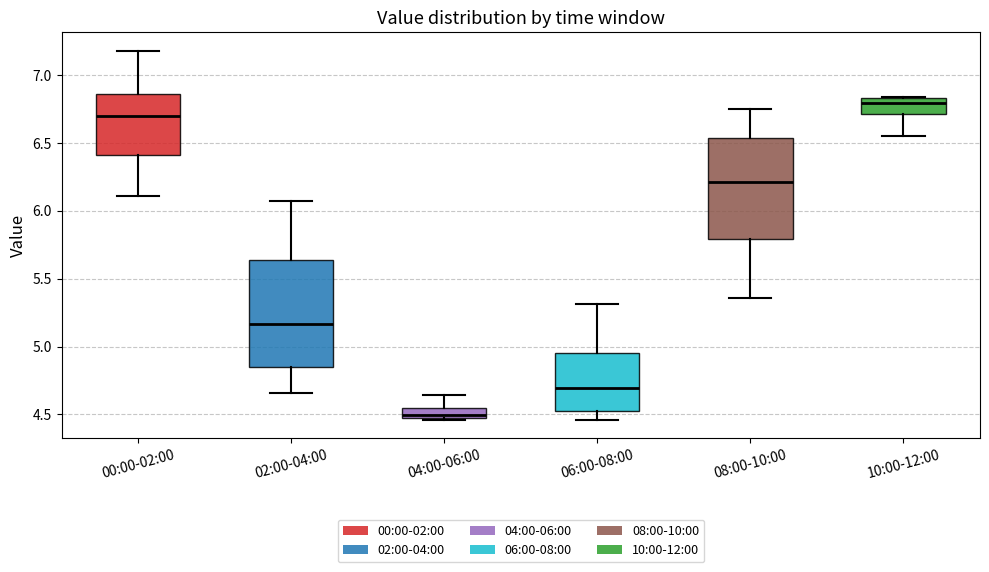

Reading left to right, transcribe this box plot: for each box, give where its median line is, the range the box spans, and where its two whiskers end, as read against the y-axis. The values are not printed on the chart, so give them approximately, as read against the axis.

00:00-02:00: median 6.70, box 6.40 to 6.85, whiskers 6.10 to 7.20
02:00-04:00: median 5.15, box 4.85 to 5.65, whiskers 4.65 to 6.05
04:00-06:00: median 4.50, box 4.45 to 4.55, whiskers 4.45 to 4.65
06:00-08:00: median 4.70, box 4.55 to 4.95, whiskers 4.45 to 5.30
08:00-10:00: median 6.20, box 5.80 to 6.55, whiskers 5.35 to 6.75
10:00-12:00: median 6.80, box 6.70 to 6.85, whiskers 6.55 to 6.85